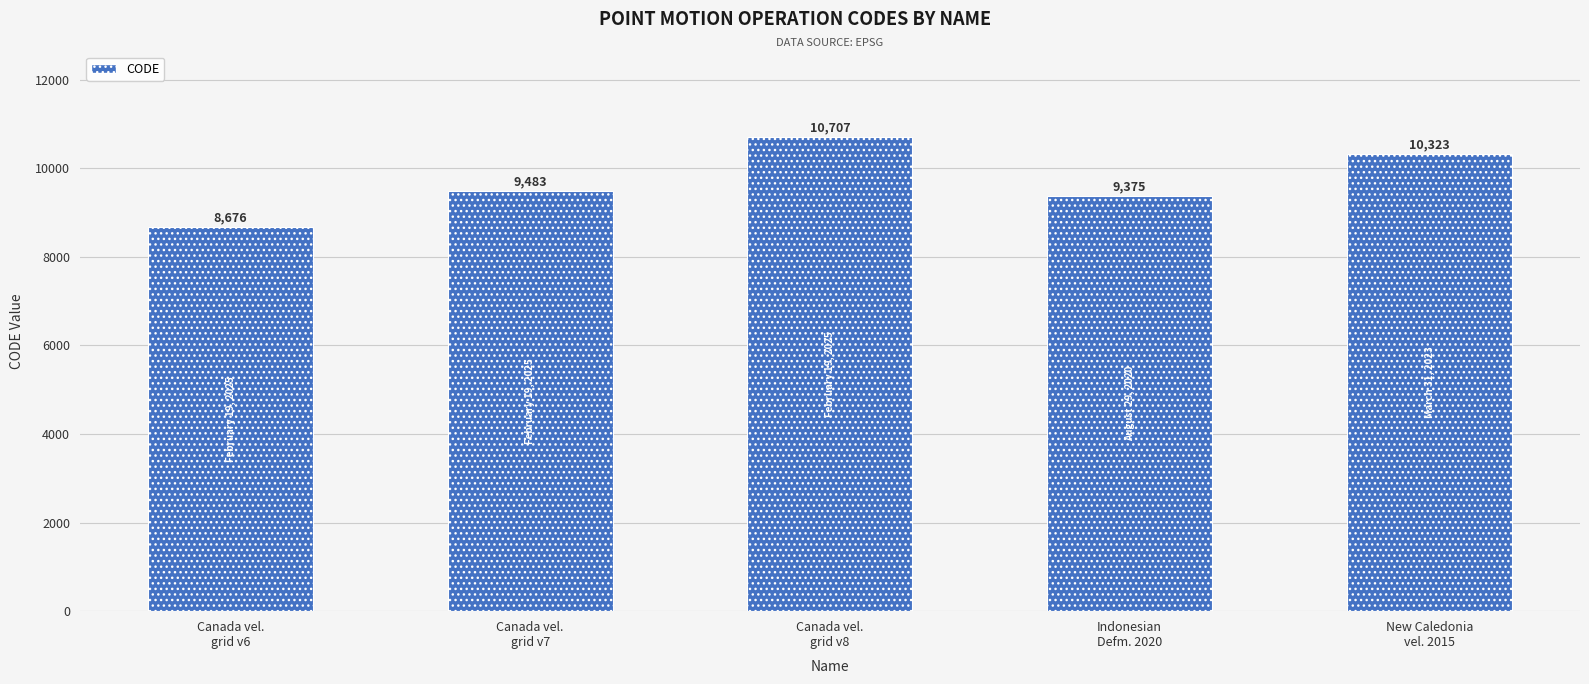

What is the ratio of the value at Indonesian
Defm. 2020 to the value at Canada vel.
grid v7?

1.0